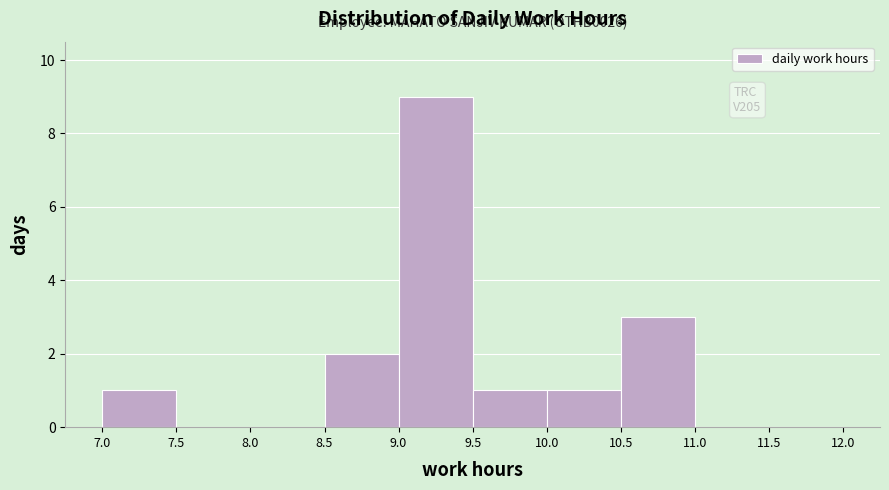

Over which range of the x-axis is the bar tallest?

9.0 to 9.5